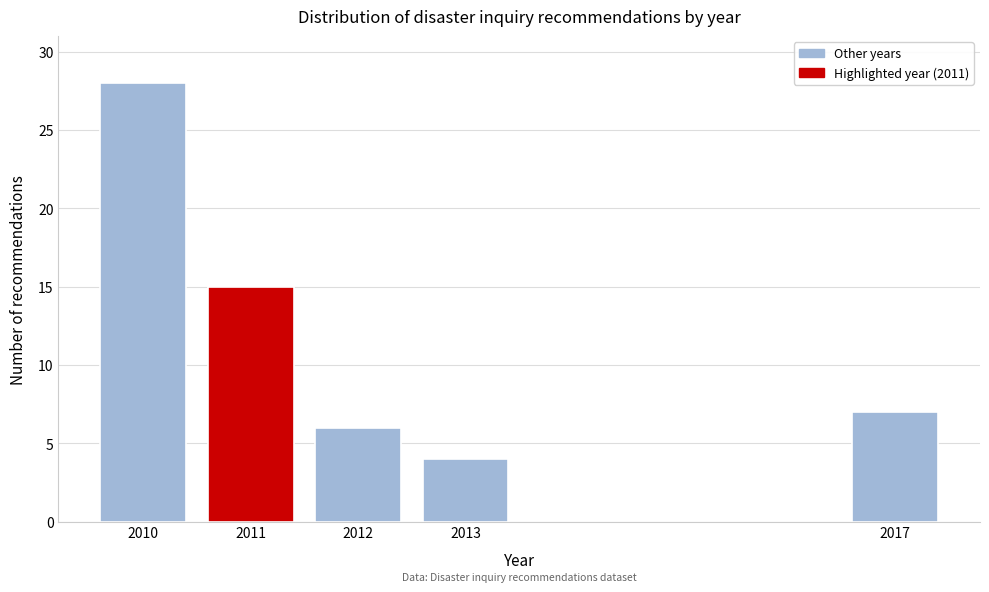

Reading right to left, what are all the values shown in this chart?

2017=7	2013=4	2012=6	2011=15	2010=28